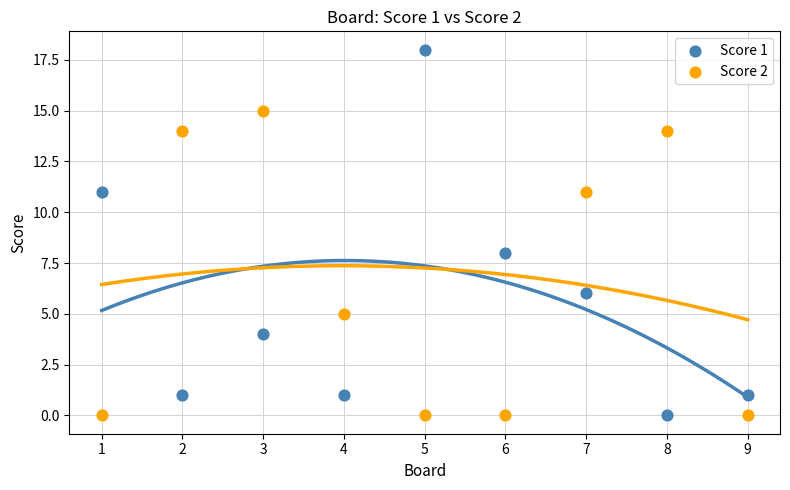

Across all series, what Y value is closest to 9?

8